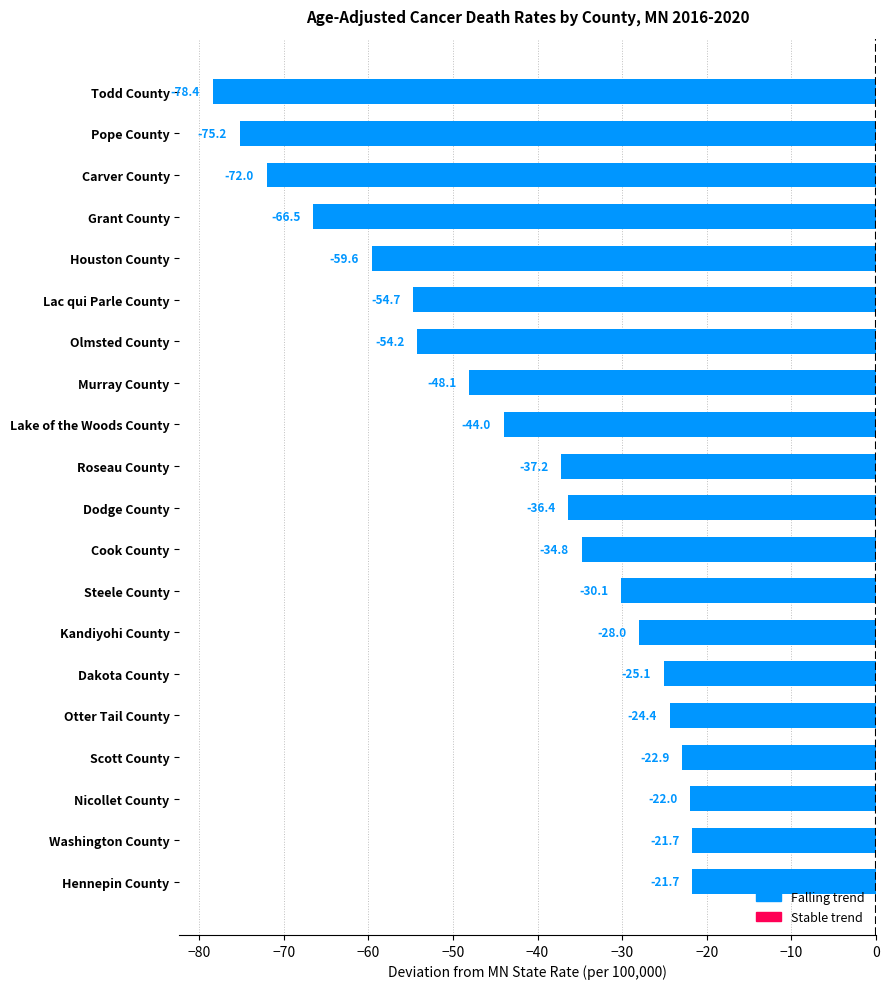

What is the difference between the values at Pope County and Olmsted County?

21.0